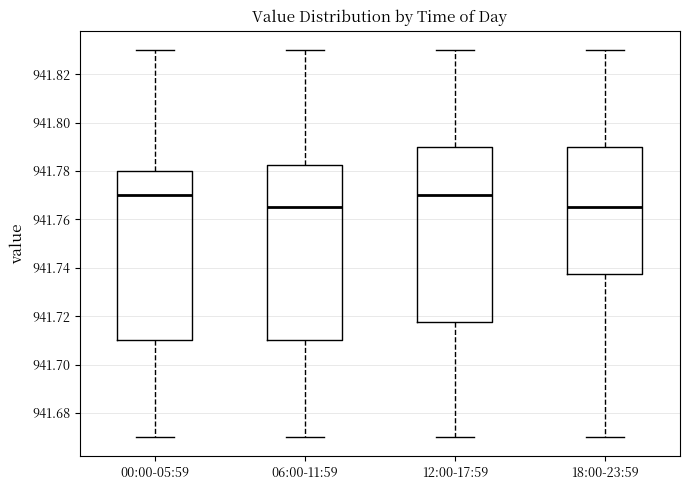

Reading left to right, transcribe this box plot: for each box, give where its median line is, the range the box spans, and where its two whiskers end, as read against the y-axis. The values are not printed on the chart, so give them approximately, as read against the axis.

00:00-05:59: median 941.770, box 941.710 to 941.780, whiskers 941.670 to 941.830
06:00-11:59: median 941.766, box 941.710 to 941.782, whiskers 941.670 to 941.830
12:00-17:59: median 941.770, box 941.718 to 941.790, whiskers 941.670 to 941.830
18:00-23:59: median 941.766, box 941.738 to 941.790, whiskers 941.670 to 941.830